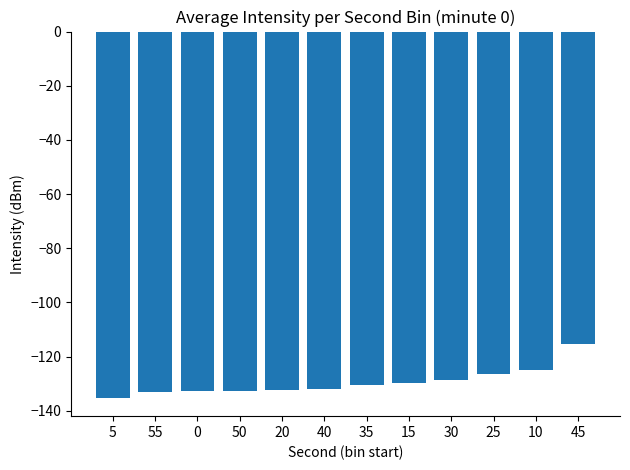

What is the average value?

-129.5